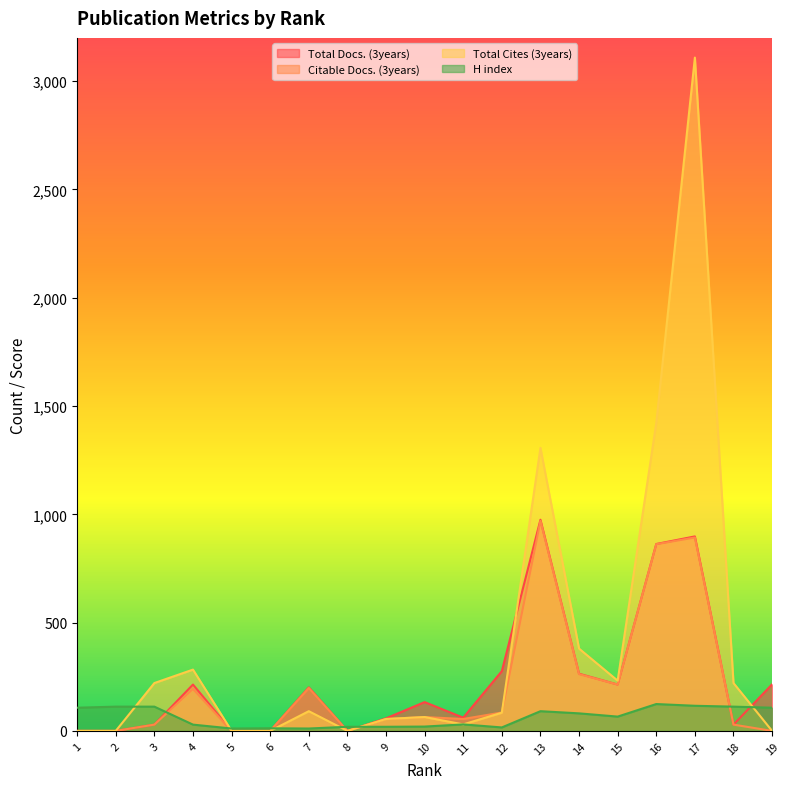

What is the value of the Total Docs. (3years) point at the 16th from the left?

863